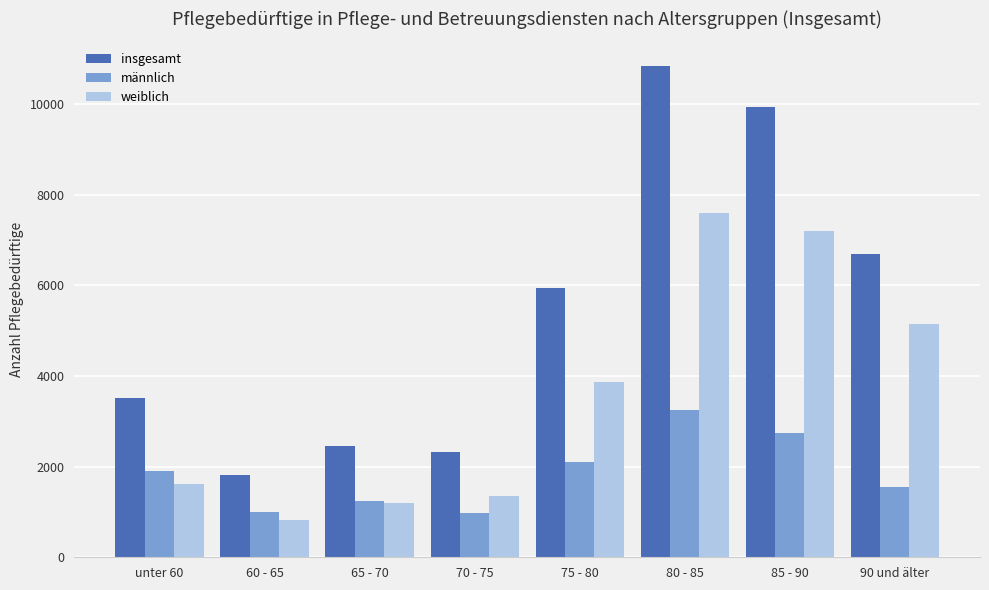

What is the smallest value displayed?

826